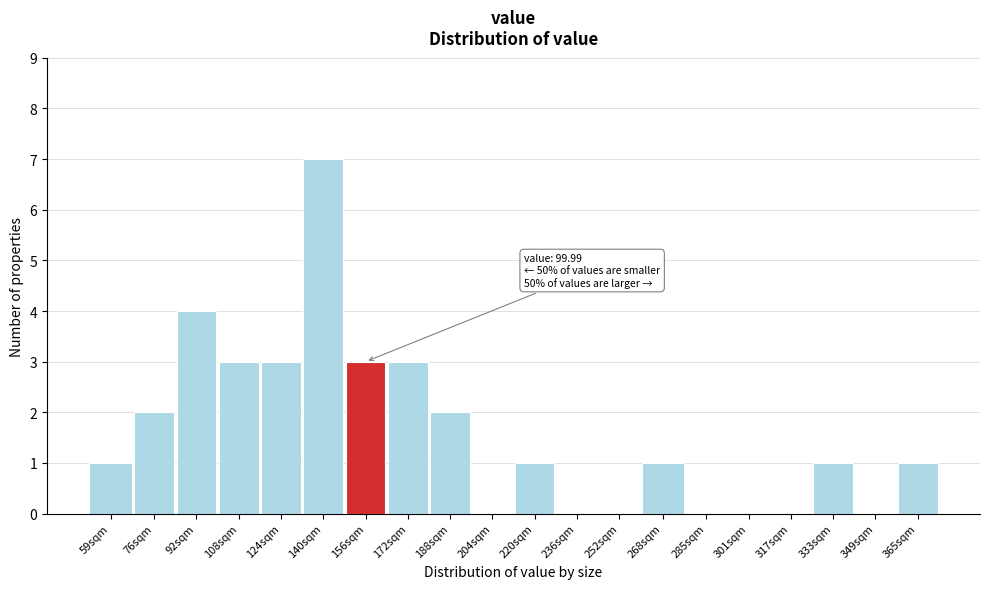

Reading left to right, transcribe all the data shown in this chart.

59sqm=1	76sqm=2	92sqm=4	108sqm=3	124sqm=3	140sqm=7	156sqm=3	172sqm=3	188sqm=2	204sqm=0	220sqm=1	236sqm=0	252sqm=0	268sqm=1	285sqm=0	301sqm=0	317sqm=0	333sqm=1	349sqm=0	365sqm=1